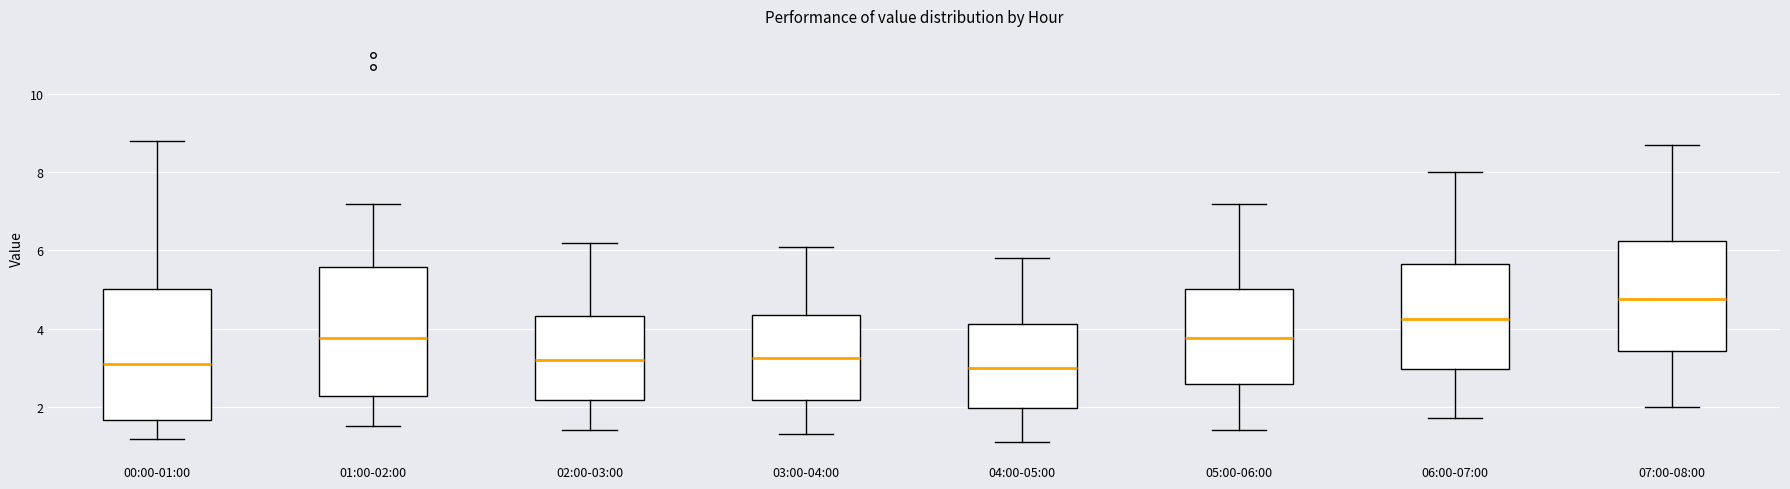

Reading left to right, read every box against the y-axis: the position of its median line, the range the box covers, and the ends of its whiskers. The values are not printed on the chart, so give them approximately, as read against the axis.

00:00-01:00: median 3.2, box 1.6 to 5.0, whiskers 1.2 to 8.8
01:00-02:00: median 3.8, box 2.2 to 5.6, whiskers 1.6 to 7.2
02:00-03:00: median 3.2, box 2.2 to 4.4, whiskers 1.4 to 6.2
03:00-04:00: median 3.2, box 2.2 to 4.4, whiskers 1.4 to 6.2
04:00-05:00: median 3.0, box 2.0 to 4.2, whiskers 1.2 to 5.8
05:00-06:00: median 3.8, box 2.6 to 5.0, whiskers 1.4 to 7.2
06:00-07:00: median 4.2, box 3.0 to 5.6, whiskers 1.8 to 8.0
07:00-08:00: median 4.8, box 3.4 to 6.2, whiskers 2.0 to 8.8